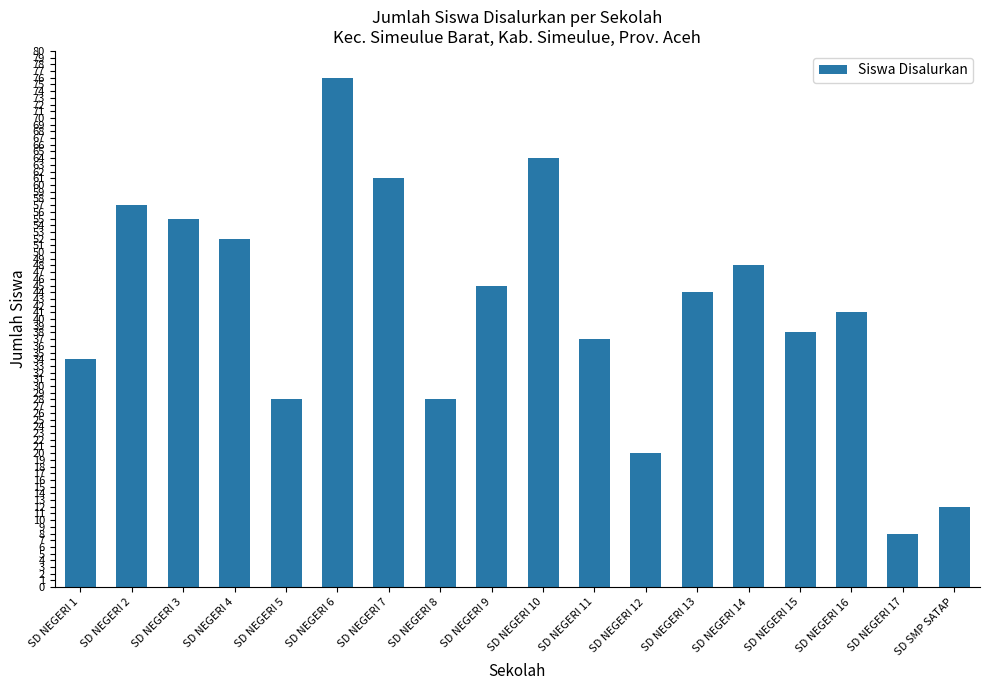

Which has a higher value, SD NEGERI 6 or SD NEGERI 11?

SD NEGERI 6